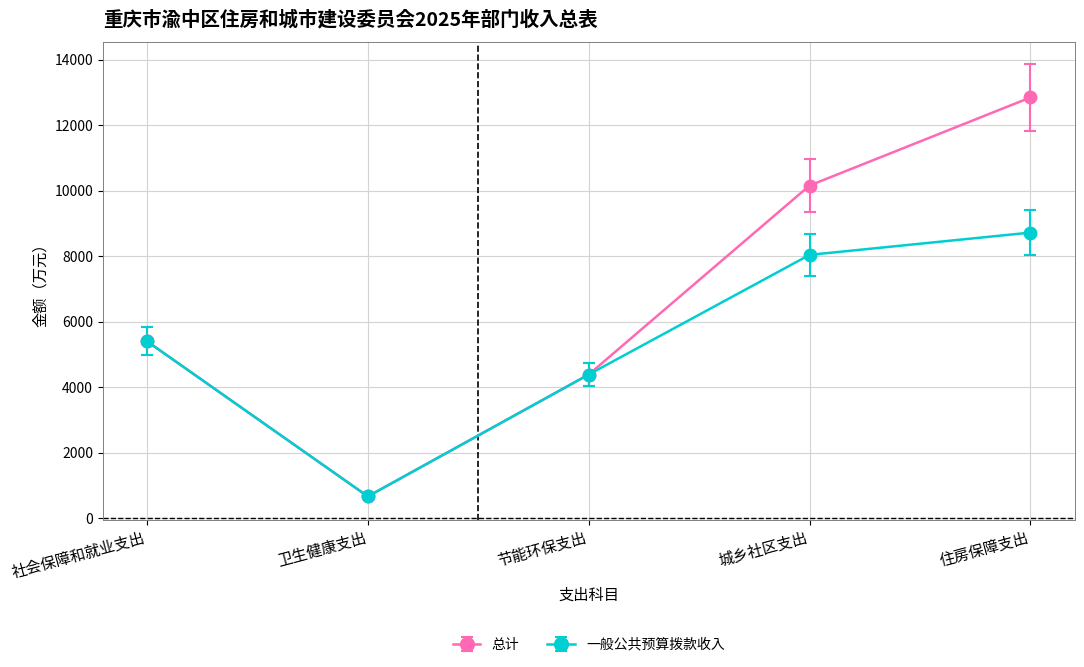

Is it true that 总计 equals 8621.3 at 社会保障和就业支出?

False